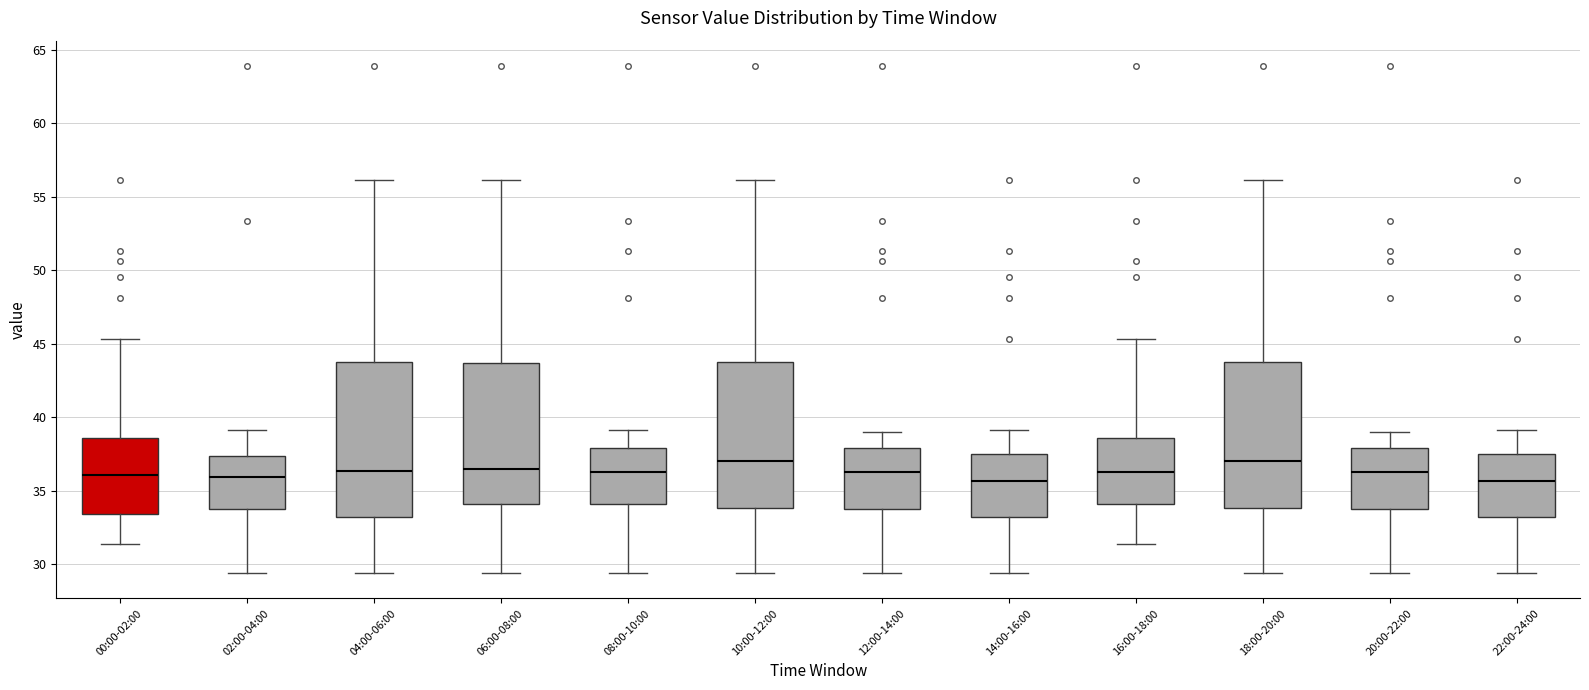

Reading left to right, transcribe this box plot: for each box, give where its median line is, the range the box spans, and where its two whiskers end, as read against the y-axis. The values are not printed on the chart, so give them approximately, as read against the axis.

00:00-02:00: median 36.0, box 33.5 to 38.5, whiskers 31.5 to 45.5
02:00-04:00: median 36.0, box 34.0 to 37.5, whiskers 29.5 to 39.0
04:00-06:00: median 36.5, box 33.0 to 44.0, whiskers 29.5 to 56.0
06:00-08:00: median 36.5, box 34.0 to 43.5, whiskers 29.5 to 56.0
08:00-10:00: median 36.5, box 34.0 to 38.0, whiskers 29.5 to 39.0
10:00-12:00: median 37.0, box 34.0 to 44.0, whiskers 29.5 to 56.0
12:00-14:00: median 36.5, box 34.0 to 38.0, whiskers 29.5 to 39.0
14:00-16:00: median 35.5, box 33.0 to 37.5, whiskers 29.5 to 39.0
16:00-18:00: median 36.5, box 34.0 to 38.5, whiskers 31.5 to 45.5
18:00-20:00: median 37.0, box 34.0 to 44.0, whiskers 29.5 to 56.0
20:00-22:00: median 36.5, box 34.0 to 38.0, whiskers 29.5 to 39.0
22:00-24:00: median 35.5, box 33.0 to 37.5, whiskers 29.5 to 39.0